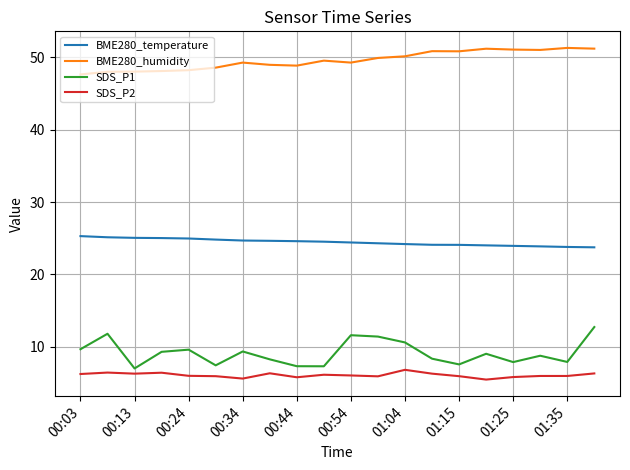

True or false: BME280_temperature and SDS_P1 intersect in this chart.

False